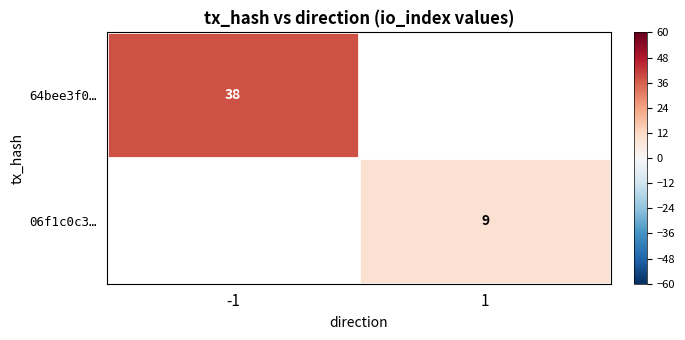

The value of 64bee3f0… at -1 is 63. True or false?

False